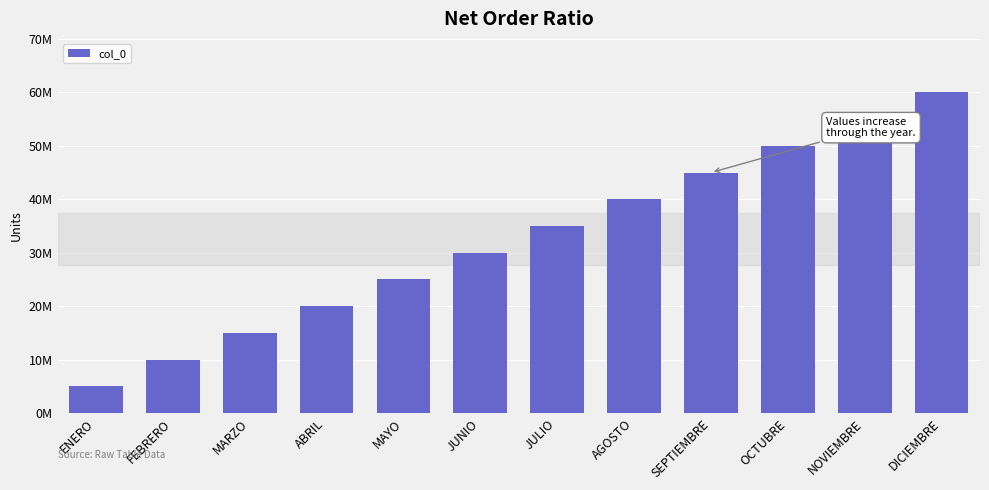

What is the label of the 6th bar from the right?

JULIO